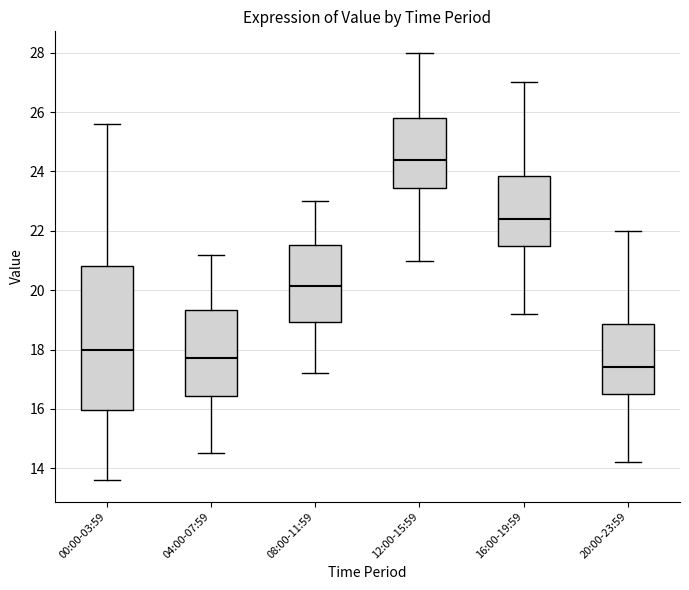

Reading left to right, transcribe this box plot: for each box, give where its median line is, the range the box spans, and where its two whiskers end, as read against the y-axis. The values are not printed on the chart, so give them approximately, as read against the axis.

00:00-03:59: median 18.0, box 16.0 to 20.8, whiskers 13.6 to 25.6
04:00-07:59: median 17.8, box 16.4 to 19.4, whiskers 14.6 to 21.2
08:00-11:59: median 20.2, box 19.0 to 21.6, whiskers 17.2 to 23.0
12:00-15:59: median 24.4, box 23.4 to 25.8, whiskers 21.0 to 28.0
16:00-19:59: median 22.4, box 21.6 to 23.8, whiskers 19.2 to 27.0
20:00-23:59: median 17.4, box 16.6 to 18.8, whiskers 14.2 to 22.0